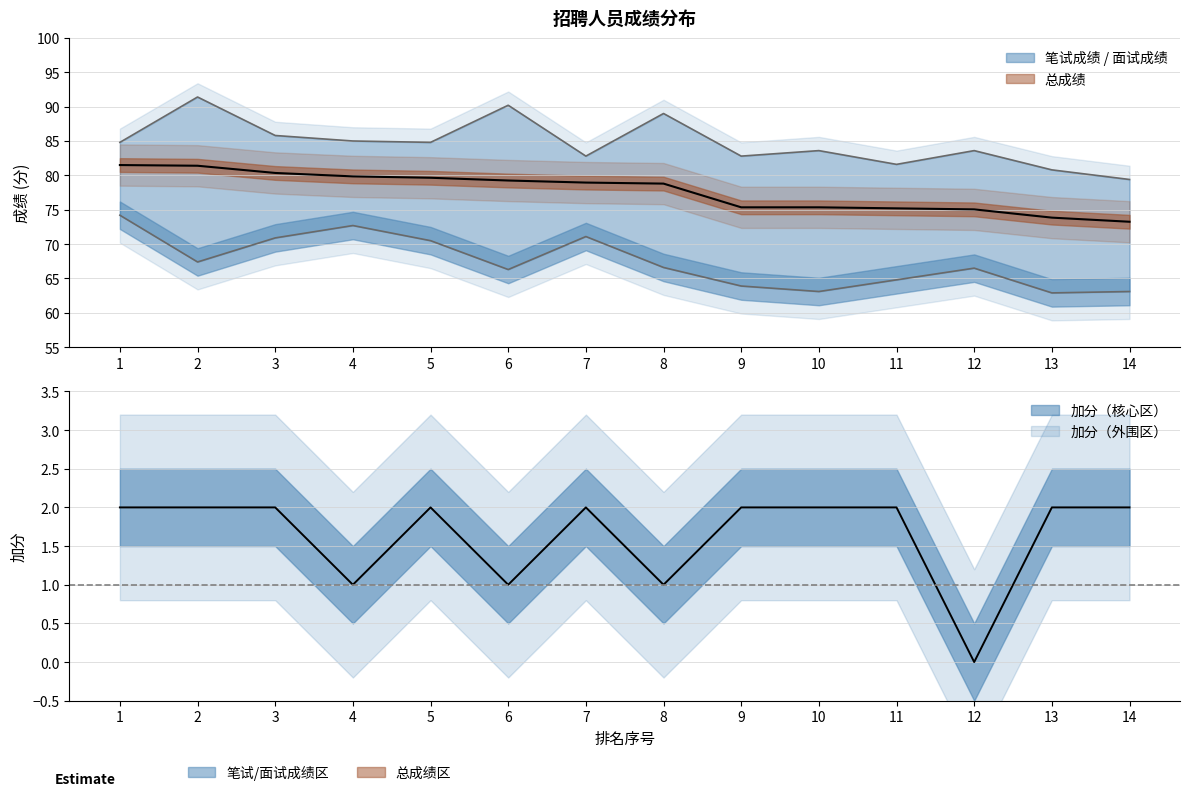

How many data points does each series have?

14